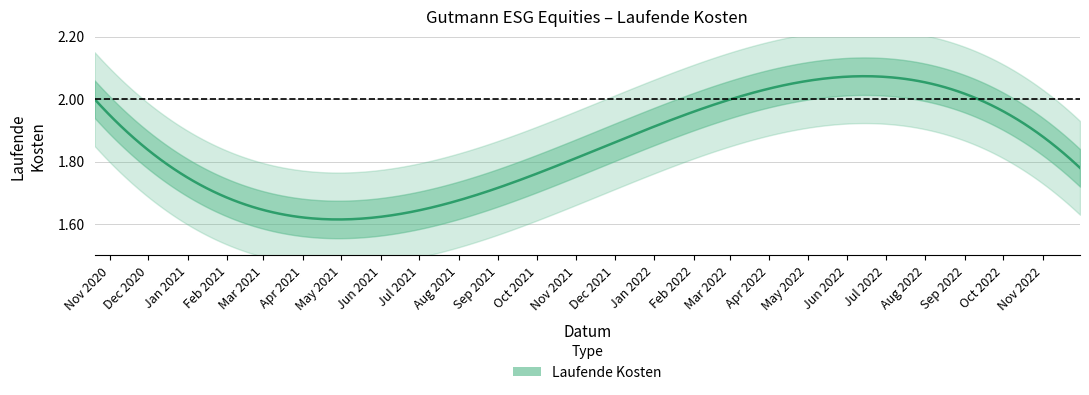

True or false: the data has more than 0 interior local peaks.

True